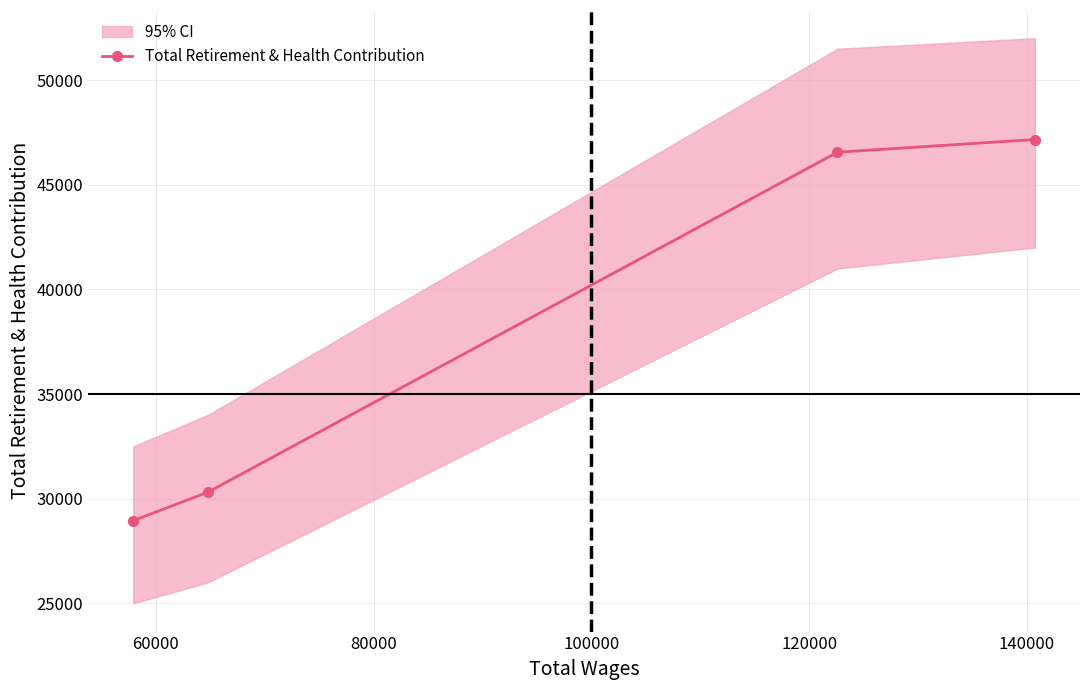

What is the lowest value of the Total Retirement & Health Contribution series?

28951